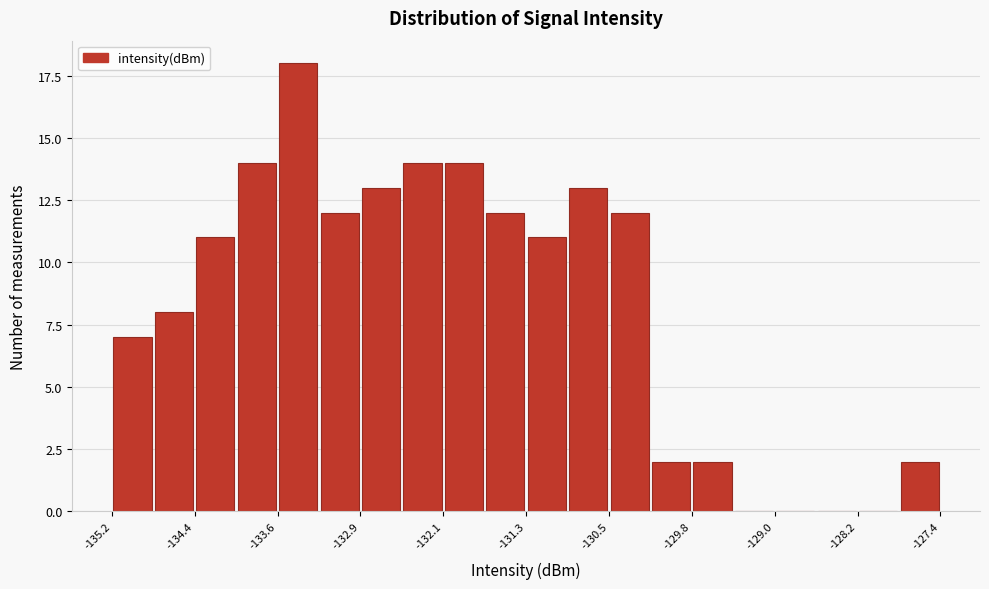

Around what value on the x-axis is the tallest bar? Give the approximate position of its centre, as read against the axis.

-133.4